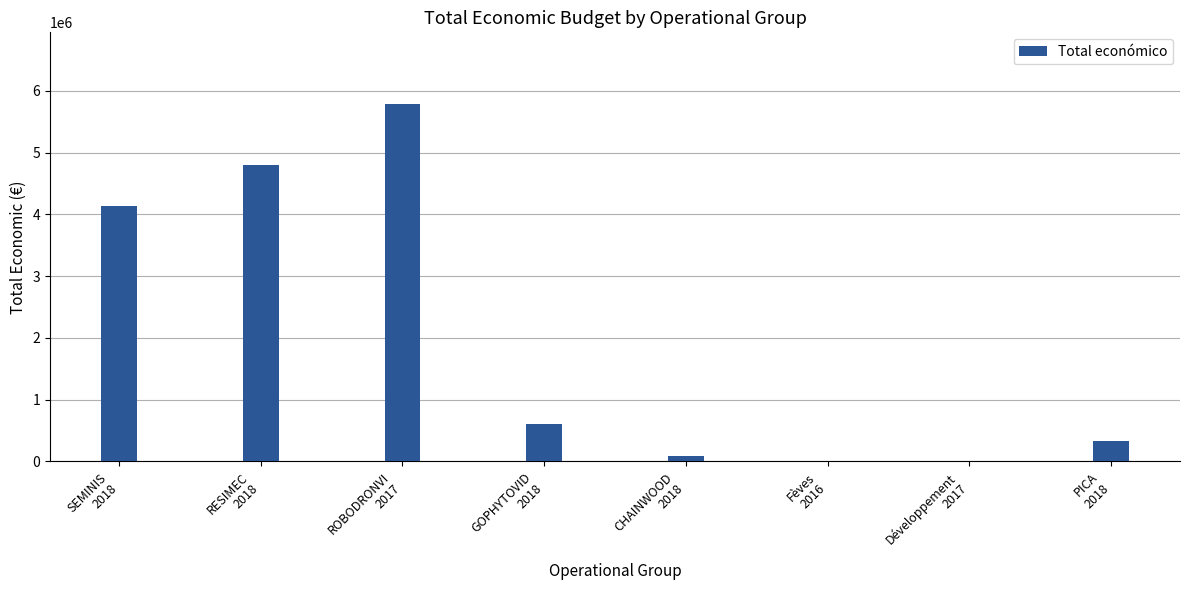

What is the maximum value shown in the chart?

5790993